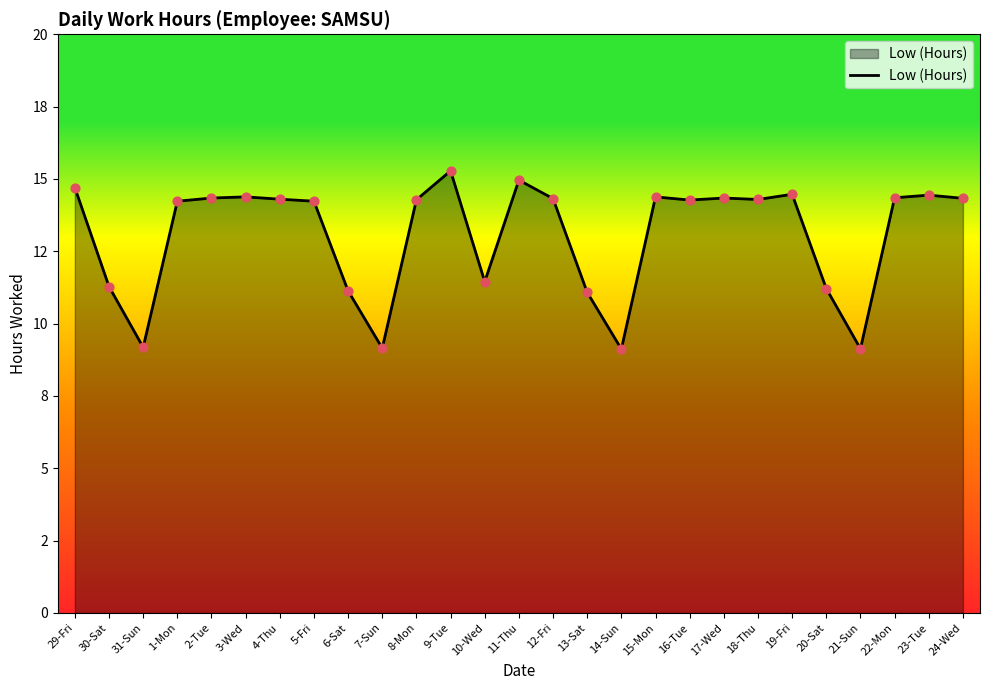

Which has a higher value, 6-Sat or 21-Sun?

6-Sat